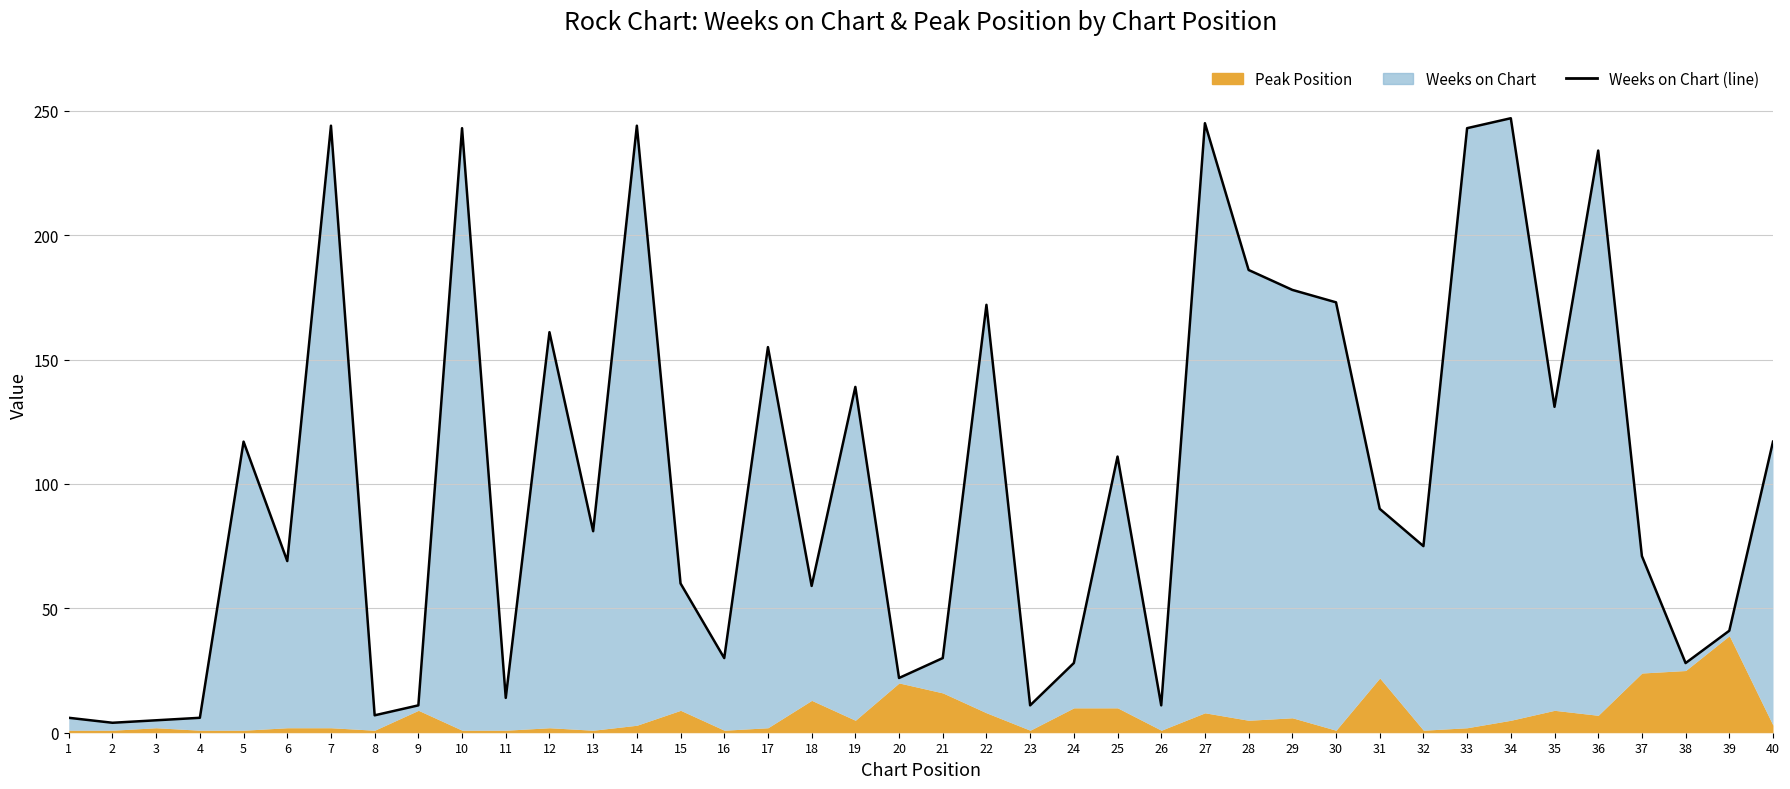

Reading right to left, extract all data points from this chart.

40=117	39=41	38=28	37=71	36=234	35=131	34=247	33=243	32=75	31=90	30=173	29=178	28=186	27=245	26=11	25=111	24=28	23=11	22=172	21=30	20=22	19=139	18=59	17=155	16=30	15=60	14=244	13=81	12=161	11=14	10=243	9=11	8=7	7=244	6=69	5=117	4=6	3=5	2=4	1=6